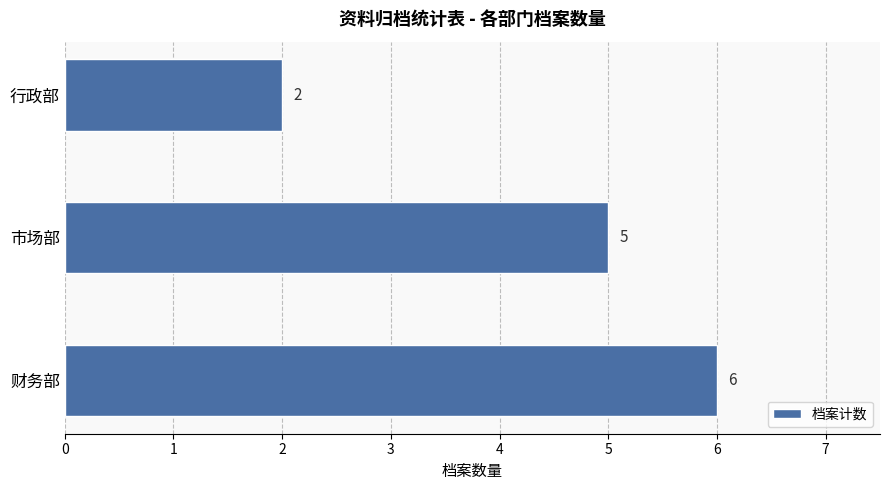

What is the sum of all values?

13